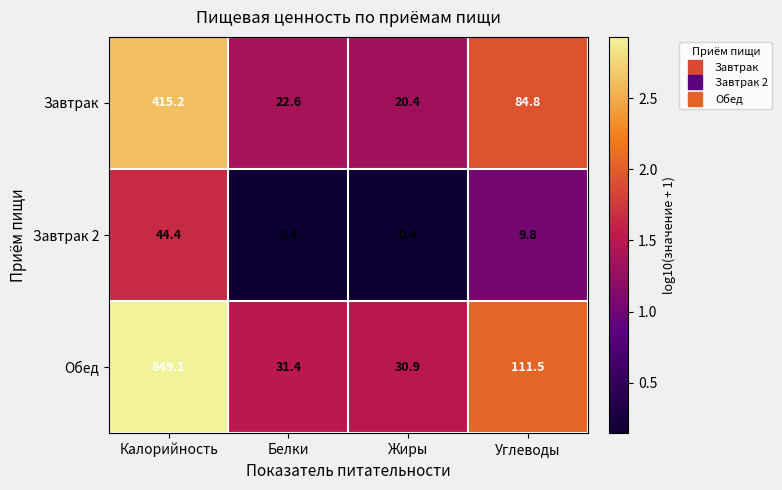

Reading right to left, transcribe all the data shown in this chart.

Завтрак: 84.8	20.4	22.6	415.2
Завтрак 2: 9.8	0.4	0.4	44.4
Обед: 111.5	30.9	31.4	849.1